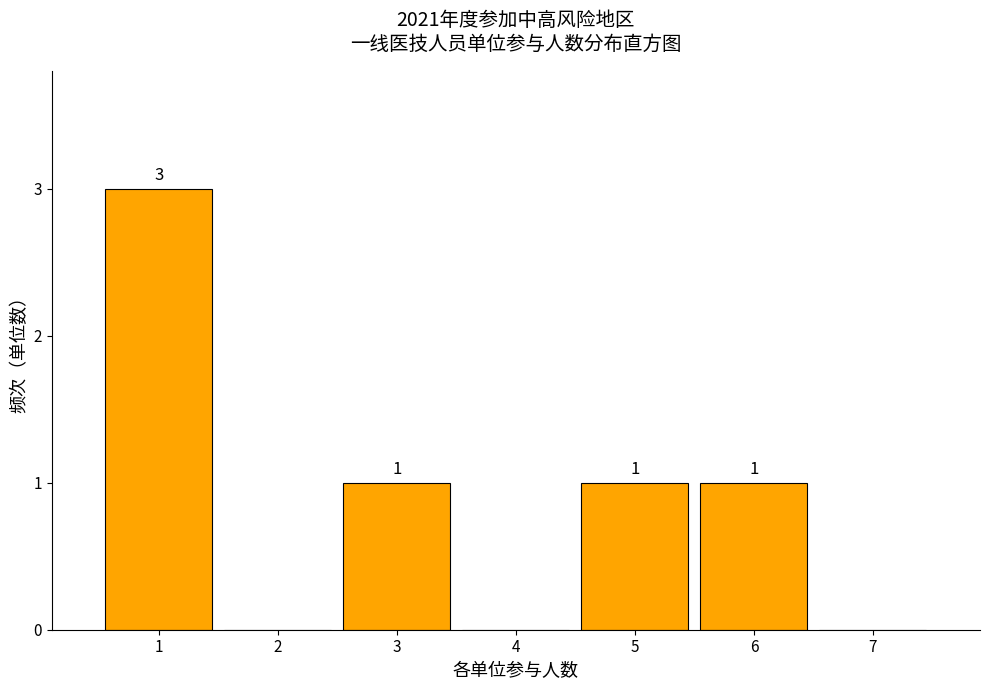

Reading left to right, transcribe all the data shown in this chart.

1=3	2=0	3=1	4=0	5=1	6=1	7=0